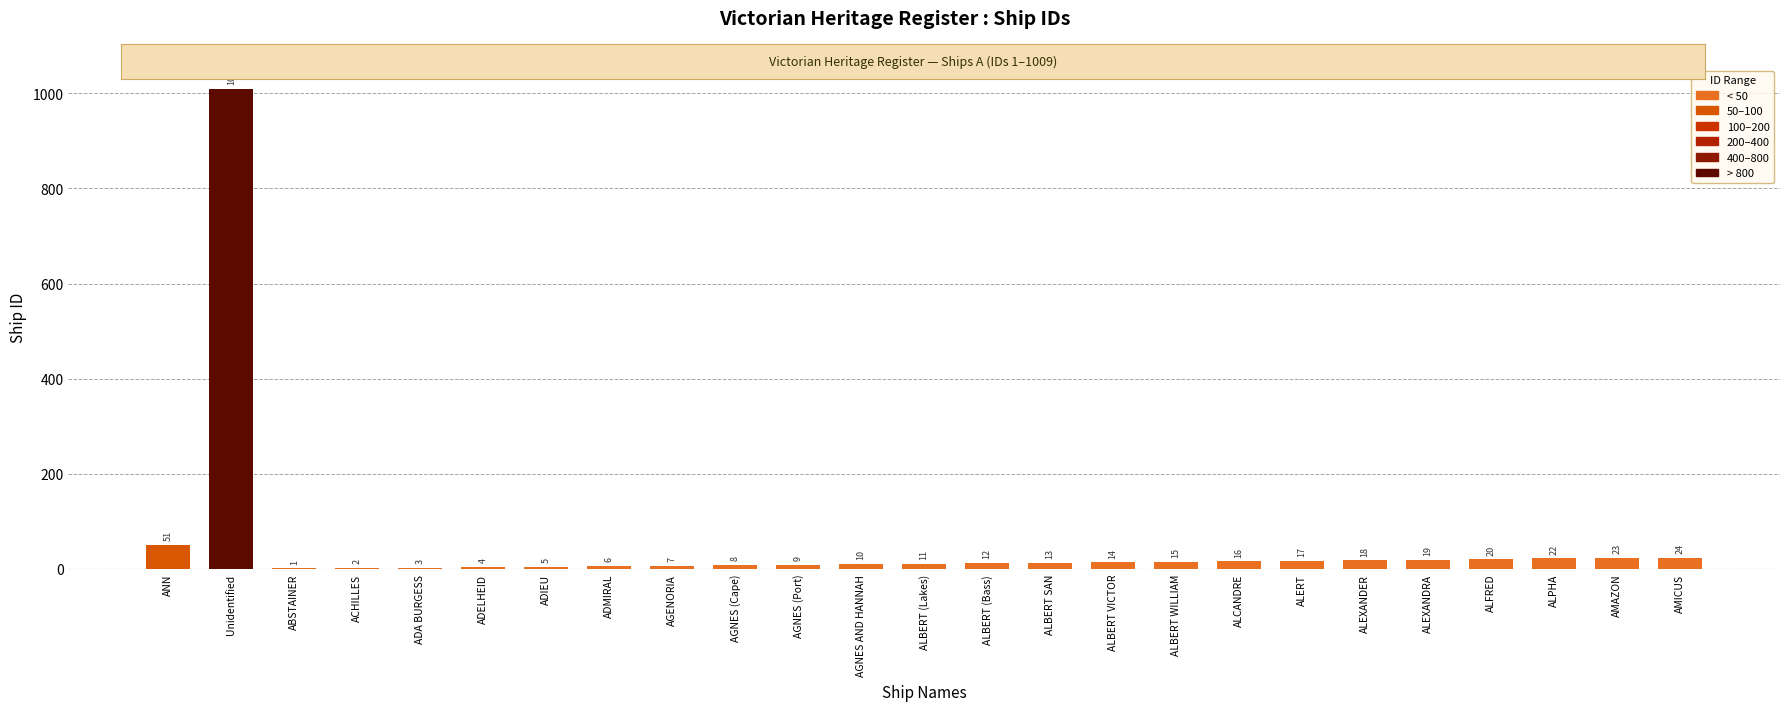

True or false: the data shows 14 at ALBERT VICTOR.

True